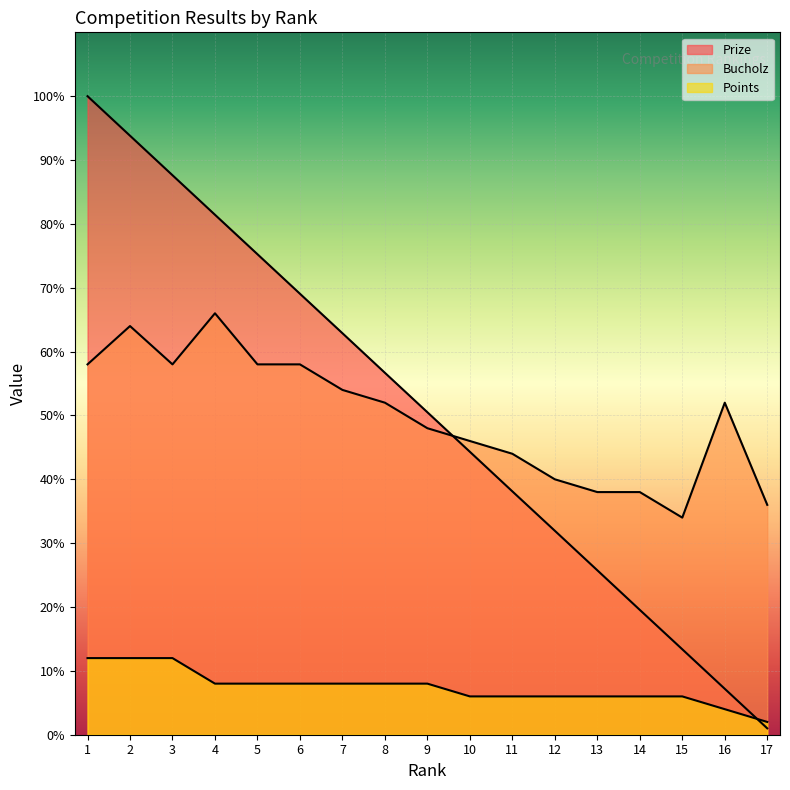

Does the chart display data point markers on the line(s)?

No